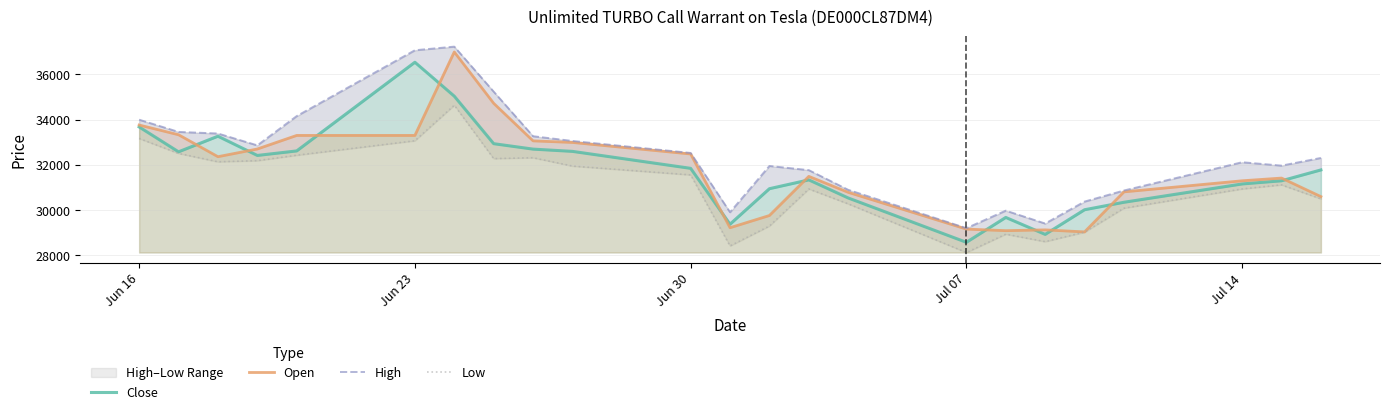

Reading left to right, transcribe all the data shown in this chart.

Close: 33675	32575	33265	32415	32615	36535	35035	32935	32695	32595	31845	29375	30945	31335	30535	28575	29675	28925	30015	30345	31155	31295	31775
Open: 33760	33330	32360	32700	33300	33300	36990	34720	33060	32990	32480	29220	29760	31490	30785	29160	29090	29125	29035	30805	31295	31415	30595
High: 33995	33455	33385	32860	34155	37065	37225	35235	33265	33055	32525	29905	31950	31765	30895	29200	29975	29405	30375	30865	32115	31965	32305
Low: 33165	32505	32135	32185	32425	33065	34635	32275	32315	31945	31555	28415	29295	30935	30275	28125	28935	28605	29025	30085	30935	31115	30495